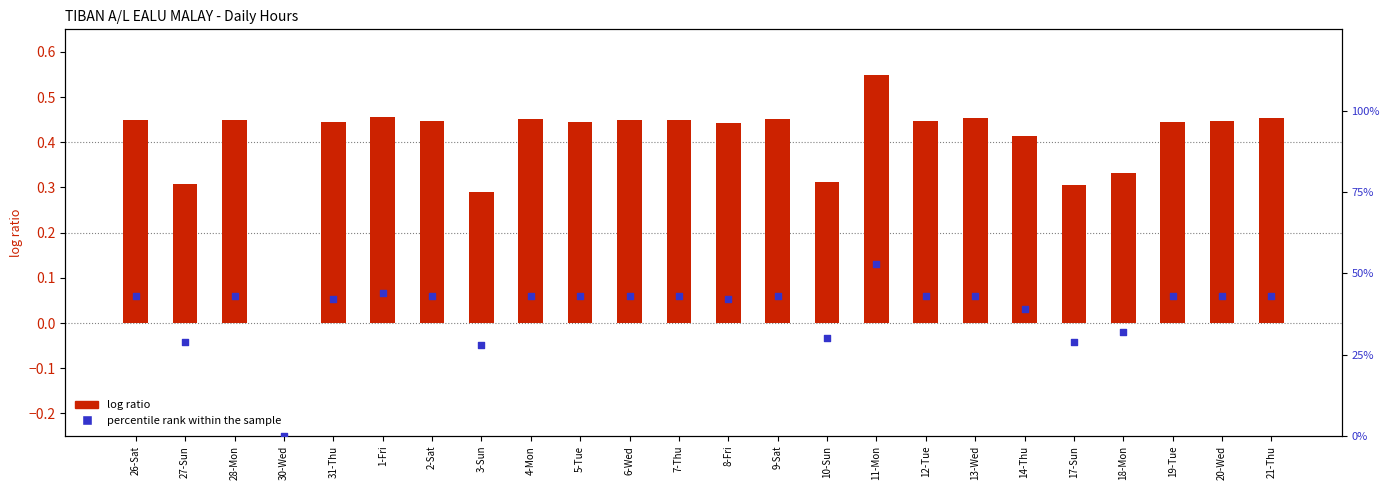

Which series has the largest total across all categories?

log ratio